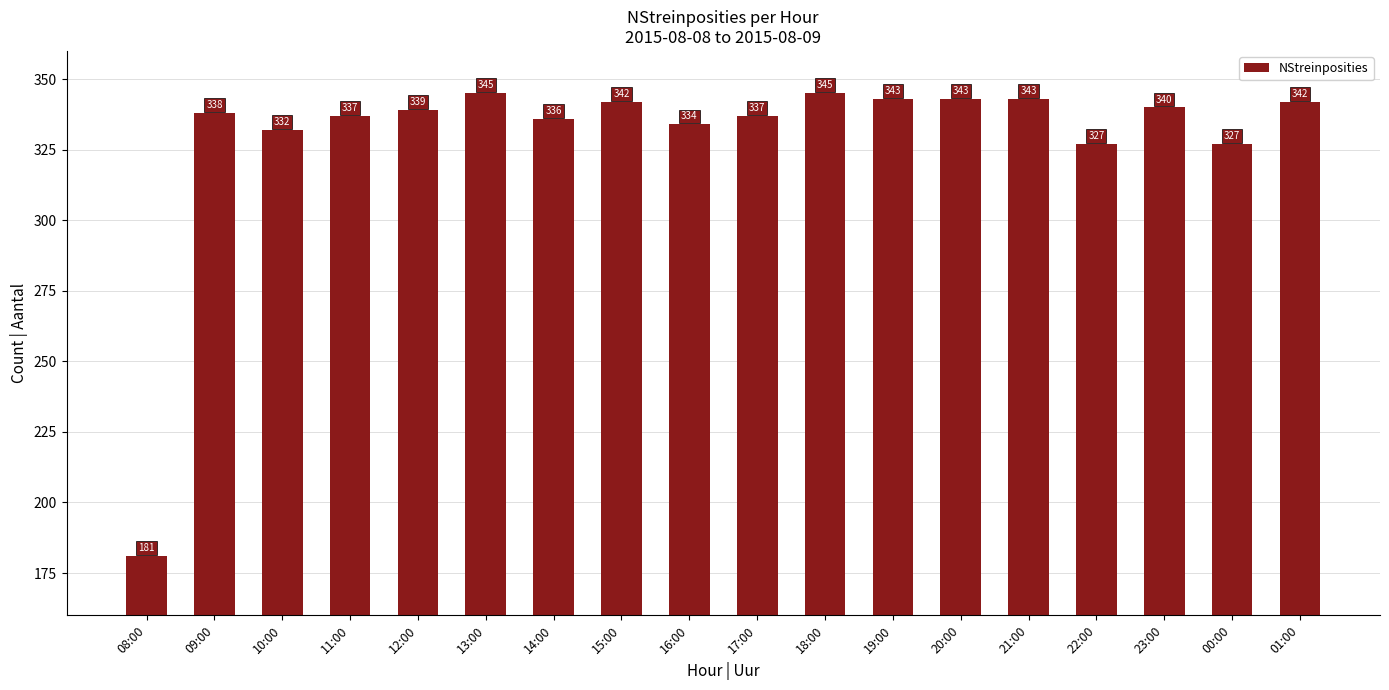

Reading left to right, list all the values displayed in this chart.

181	338	332	337	339	345	336	342	334	337	345	343	343	343	327	340	327	342